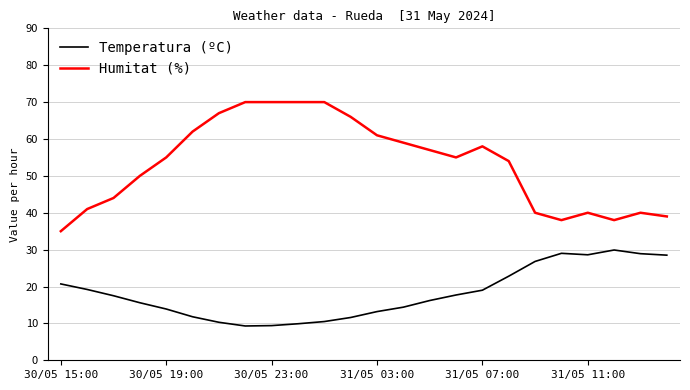

Does the chart display data point markers on the line(s)?

No